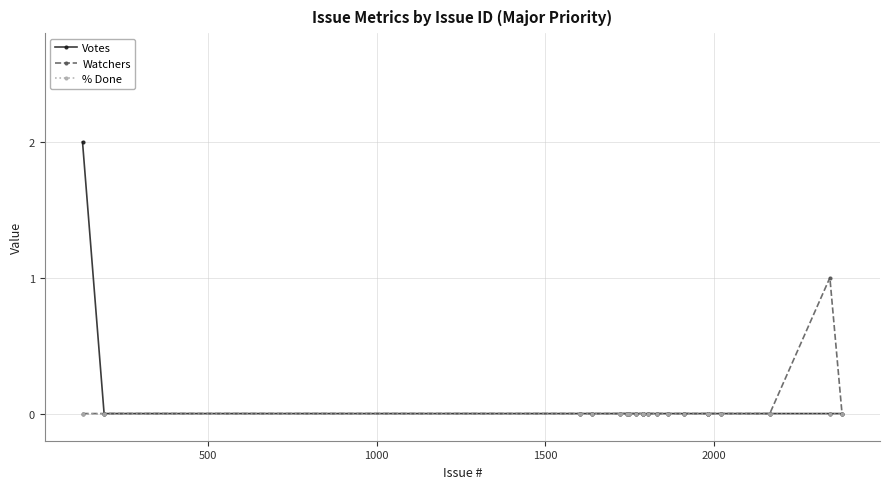

Which series has the largest range (max minus min)?

Votes